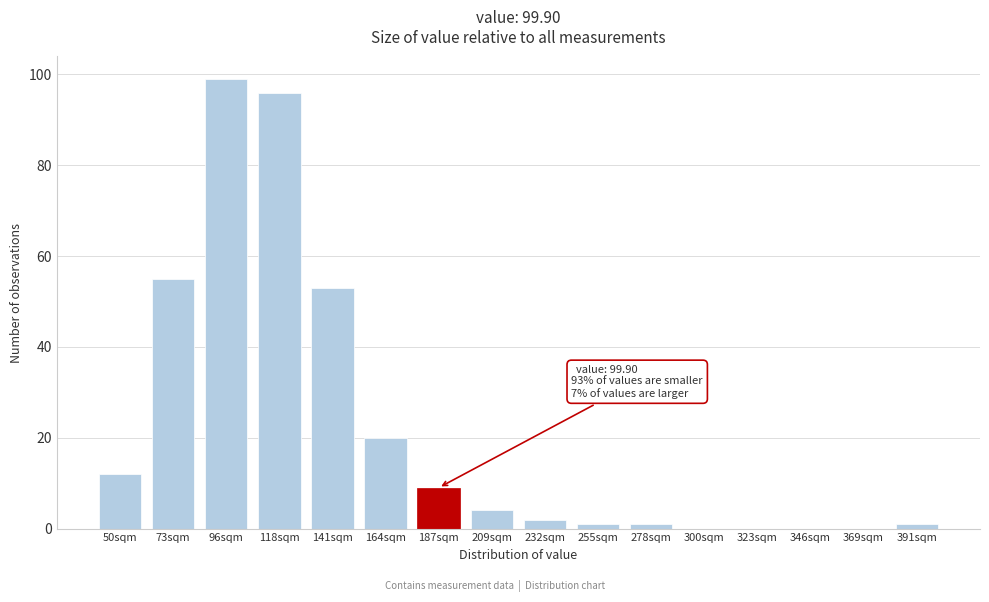

Reading left to right, extract all data points from this chart.

50sqm=12	73sqm=55	96sqm=99	118sqm=96	141sqm=53	164sqm=20	187sqm=9	209sqm=4	232sqm=2	255sqm=1	278sqm=1	300sqm=0	323sqm=0	346sqm=0	369sqm=0	391sqm=1